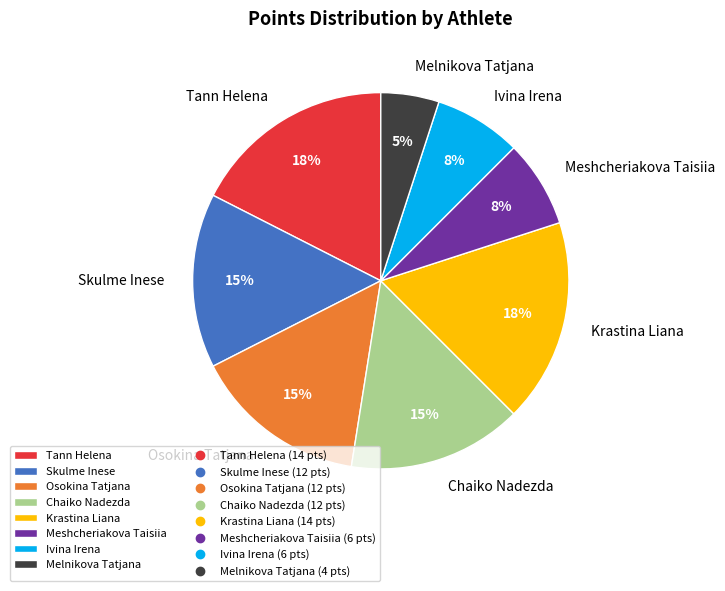

Which category has the smallest portion of the pie?

Melnikova Tatjana